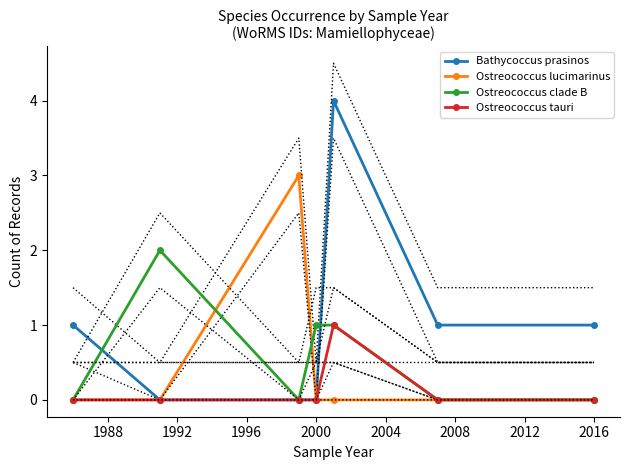

True or false: Bathycoccus prasinos has more than 1 interior local peaks.

False